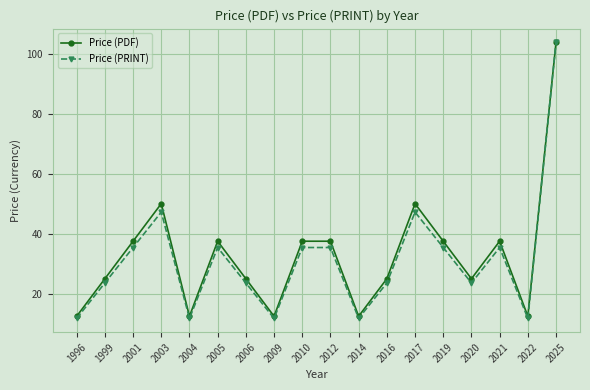

At which category is the sum across all series the highest?

2025